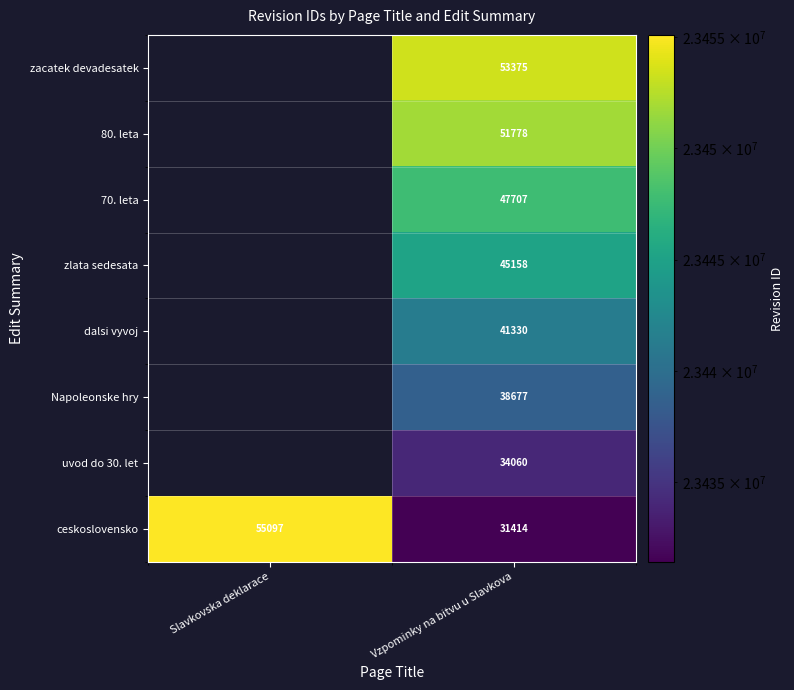

Is it true that zlata sedesata equals 45158 at Vzpominky na bitvu u Slavkova?

True